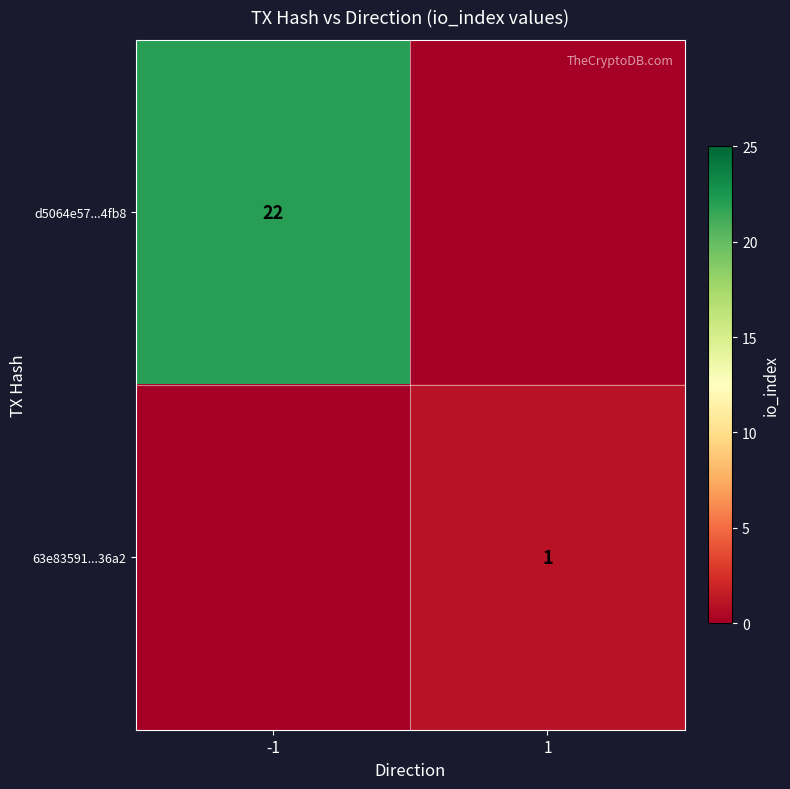

Is it true that d5064e57...4fb8 equals 22 at -1?

True